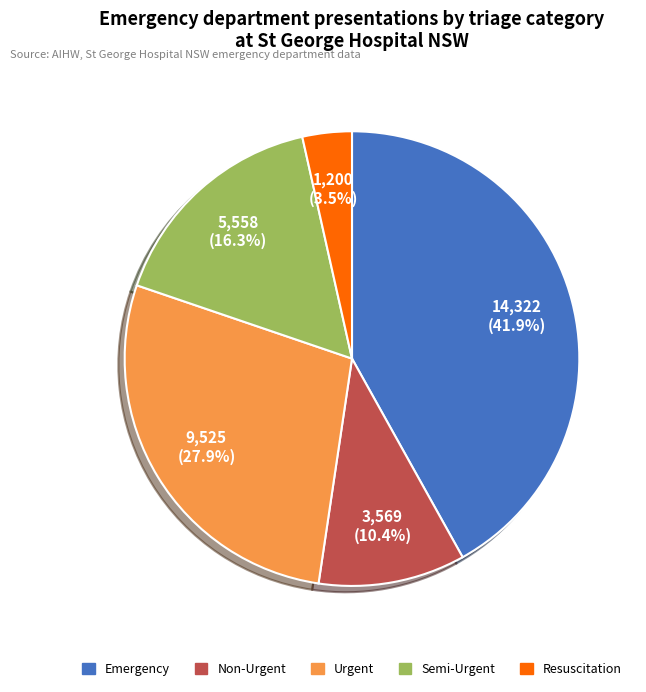

What portion of the pie excludes Urgent?

72.1%